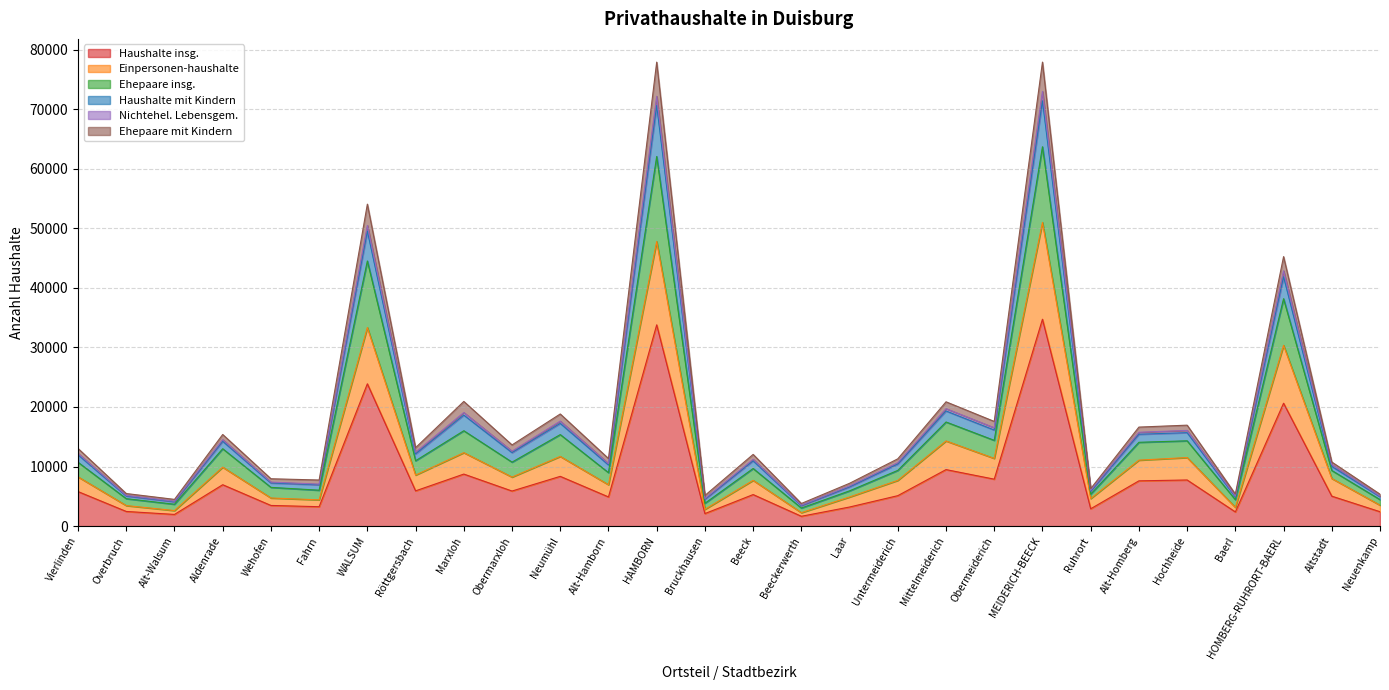

Reading left to right, transcribe all the data shown in this chart.

Haushalte insg.: 5797	2460	1960	6948	3469	3258	23892	5918	8734	5888	8352	4898	33790	2103	5295	1650	3206	5110	9487	7880	34731	2908	7597	7744	2382	20631	5026	2416
Einpersonen-haushalte: 8265	3446	2608	9893	4721	4407	33340	8569	12331	8232	11699	6945	47776	2817	7682	2256	4888	7677	14297	11366	50983	4623	11073	11509	3146	30351	7995	3512
Ehepaare insg.: 13032	5468	4486	15380	7950	7739	54055	13167	20931	13630	18825	11347	77900	5143	12037	3797	7188	11297	20868	17573	77903	6286	16624	16948	5390	45248	10757	5360
Haushalte mit Kindern: 11973	5051	4085	14239	7245	6941	49534	12122	18641	12339	17248	10271	70621	4523	10957	3436	6593	10430	19332	16129	71400	5849	15423	15692	4902	41866	10023	4932
Nichtehel. Lebensgem.: 12207	5151	4174	14512	7388	7043	50475	12400	19065	12573	17625	10487	72150	4631	11208	3510	6742	10660	19716	16506	72973	6010	15754	16064	5033	42861	10333	5039
Ehepaare mit Kindern: 10717	4608	3670	12989	6503	6027	44514	10973	16010	10740	15363	8974	62060	3831	9672	3035	5921	9356	17478	14396	63689	5358	14070	14320	4433	38181	9340	4447